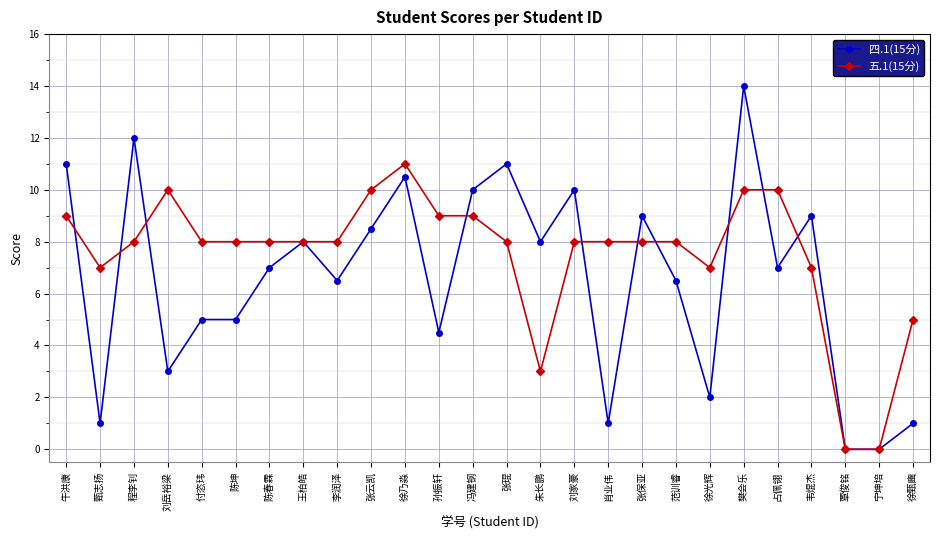

True or false: 四.1(15分) and 五.1(15分) cross at least once.

True